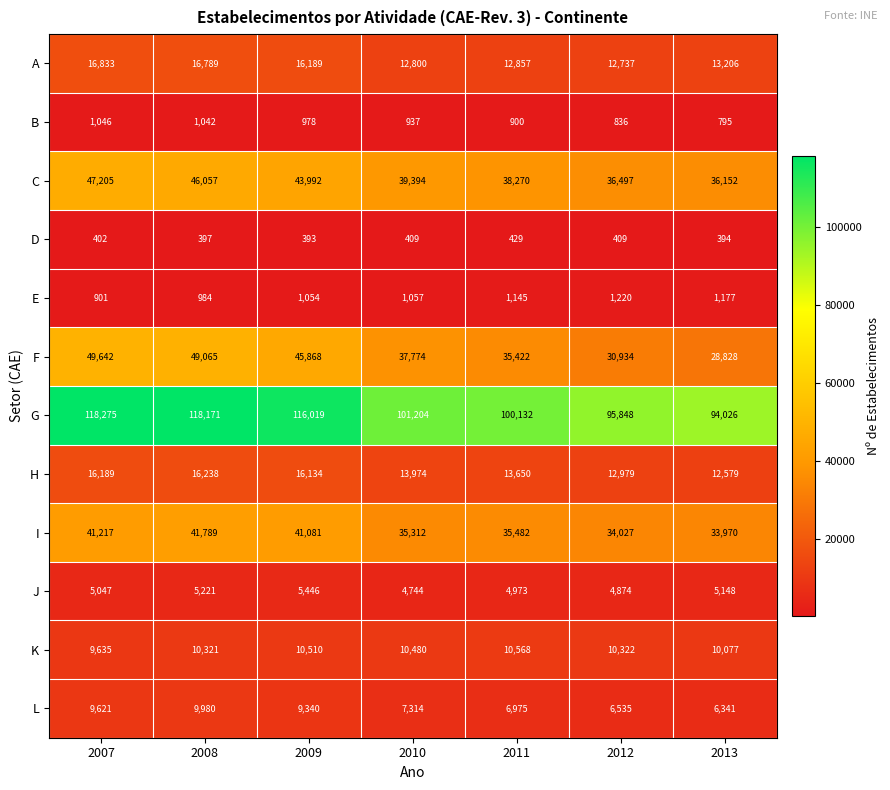

Which series has the widest spread of values?

G